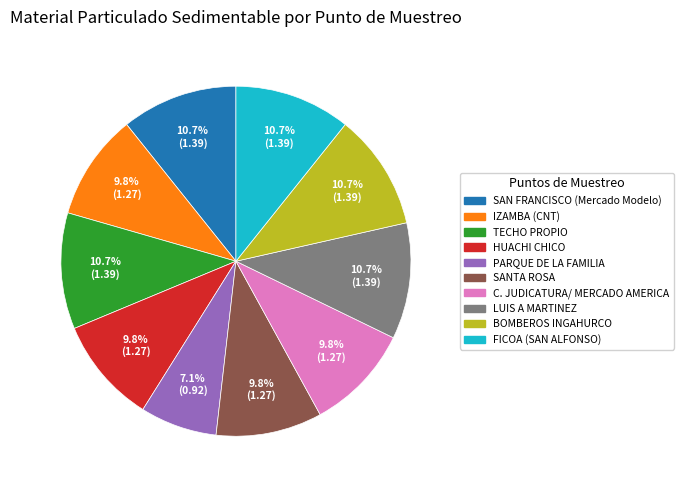

Is it true that PARQUE DE LA FAMILIA is 18% of the pie?

False